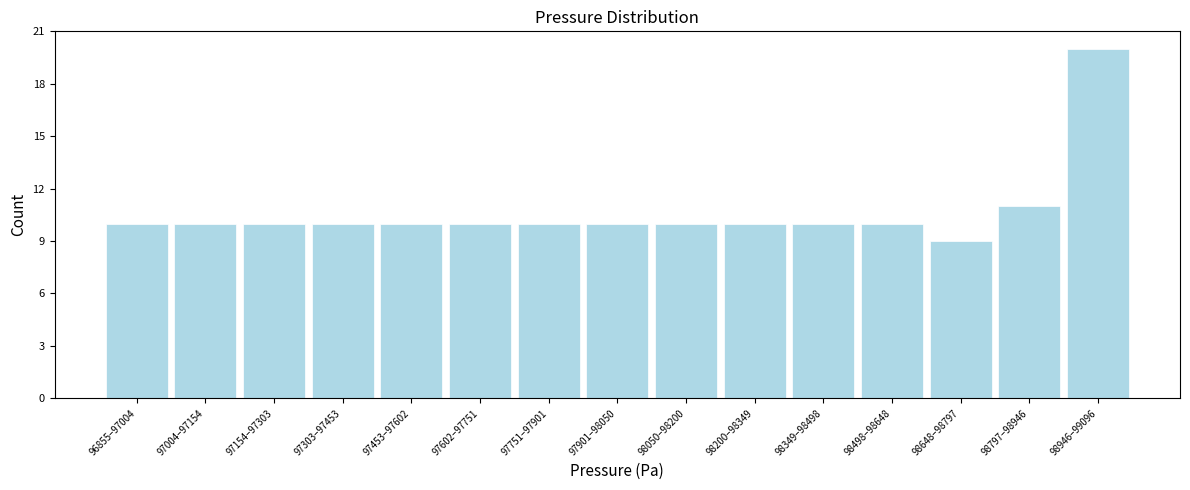

Reading left to right, transcribe all the data shown in this chart.

96855–97004=10	97004–97154=10	97154–97303=10	97303–97453=10	97453–97602=10	97602–97751=10	97751–97901=10	97901–98050=10	98050–98200=10	98200–98349=10	98349–98498=10	98498–98648=10	98648–98797=9	98797–98946=11	98946–99096=20